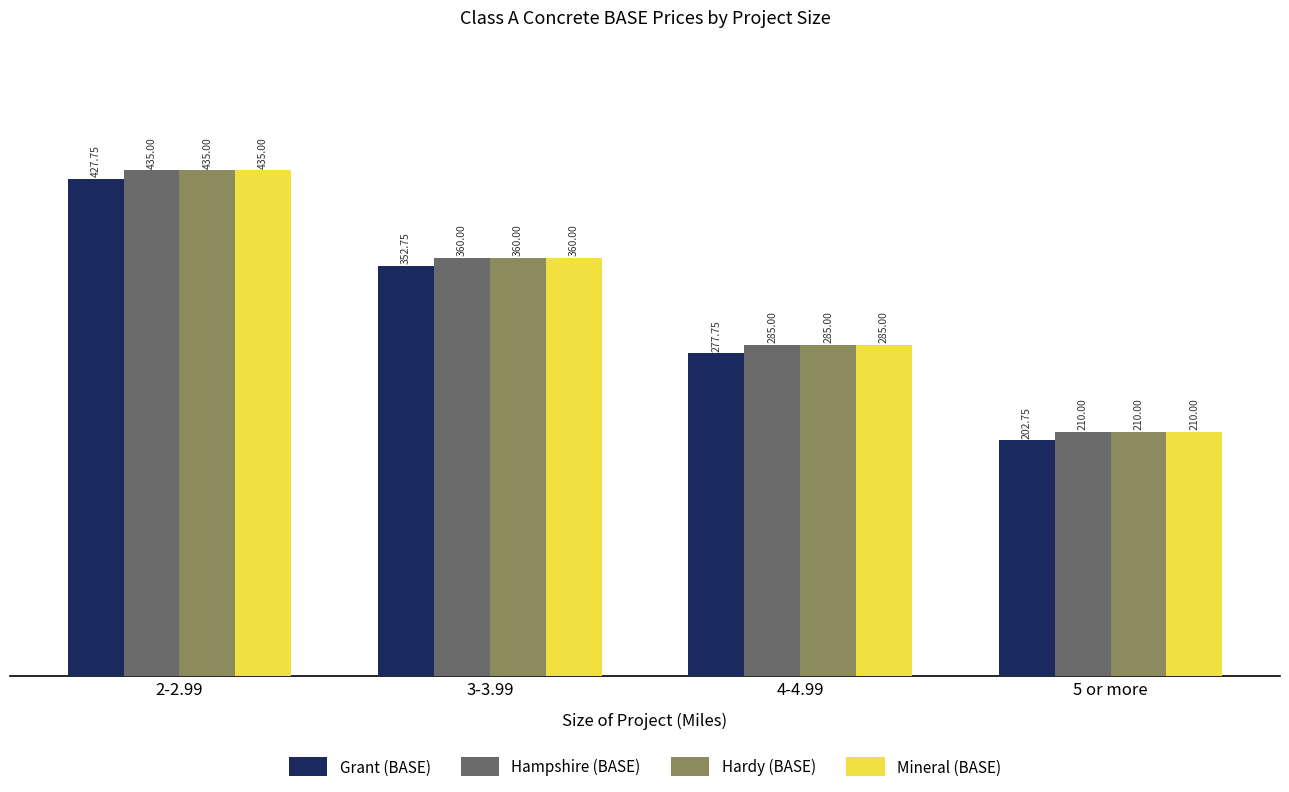

What is the average value of the Hardy (BASE) series?

322.5